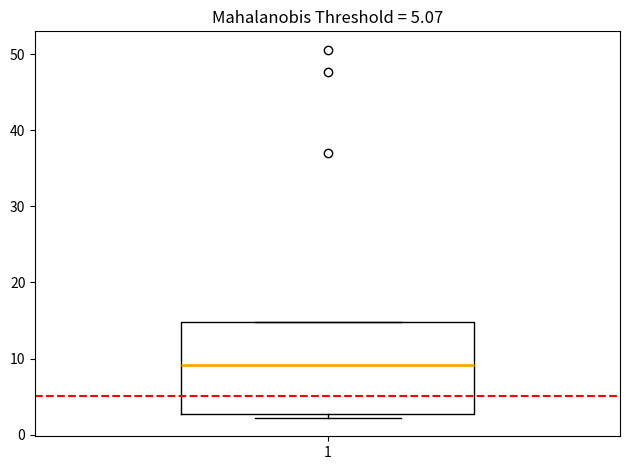

Transcribe this box plot: give where the median line is, the range the box spans, and where the two whiskers end, as read against the y-axis. The values are not printed on the chart, so give them approximately, as read against the axis.

median 9, box 3 to 15, whiskers 2 to 15